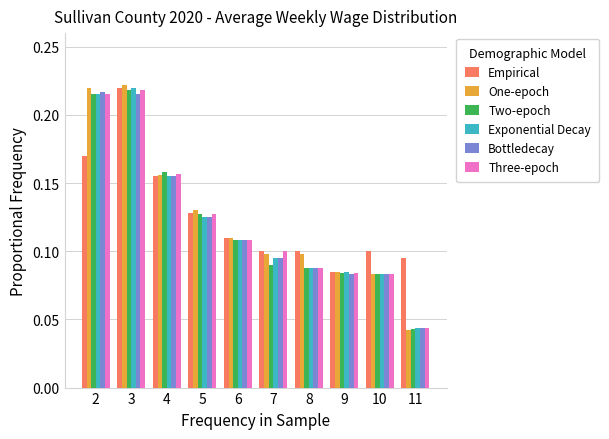

Which category has the lowest value across all series?

11